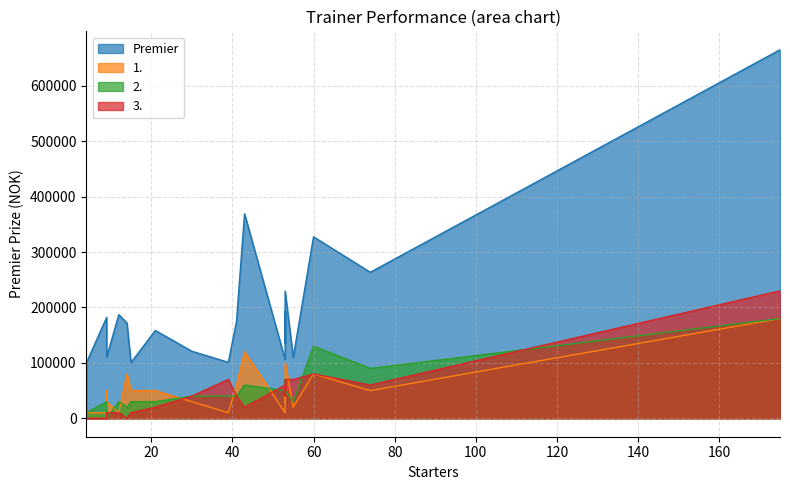

What are all the series names shown in the legend?

Premier, 1., 2., 3.